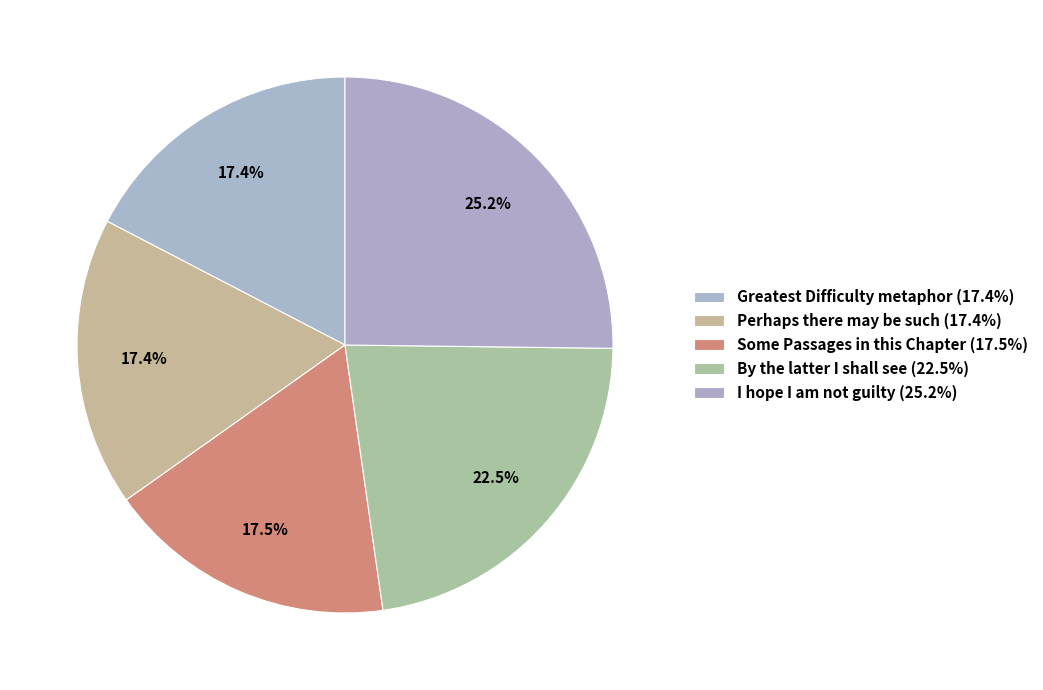

How many segments does this pie chart have?

5